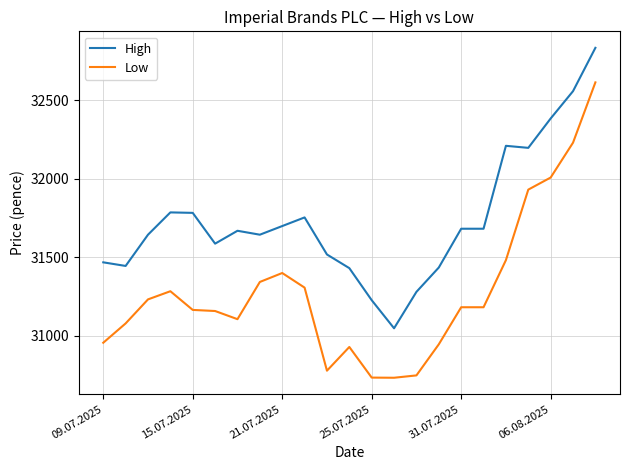

True or false: High and Low cross at least once.

False